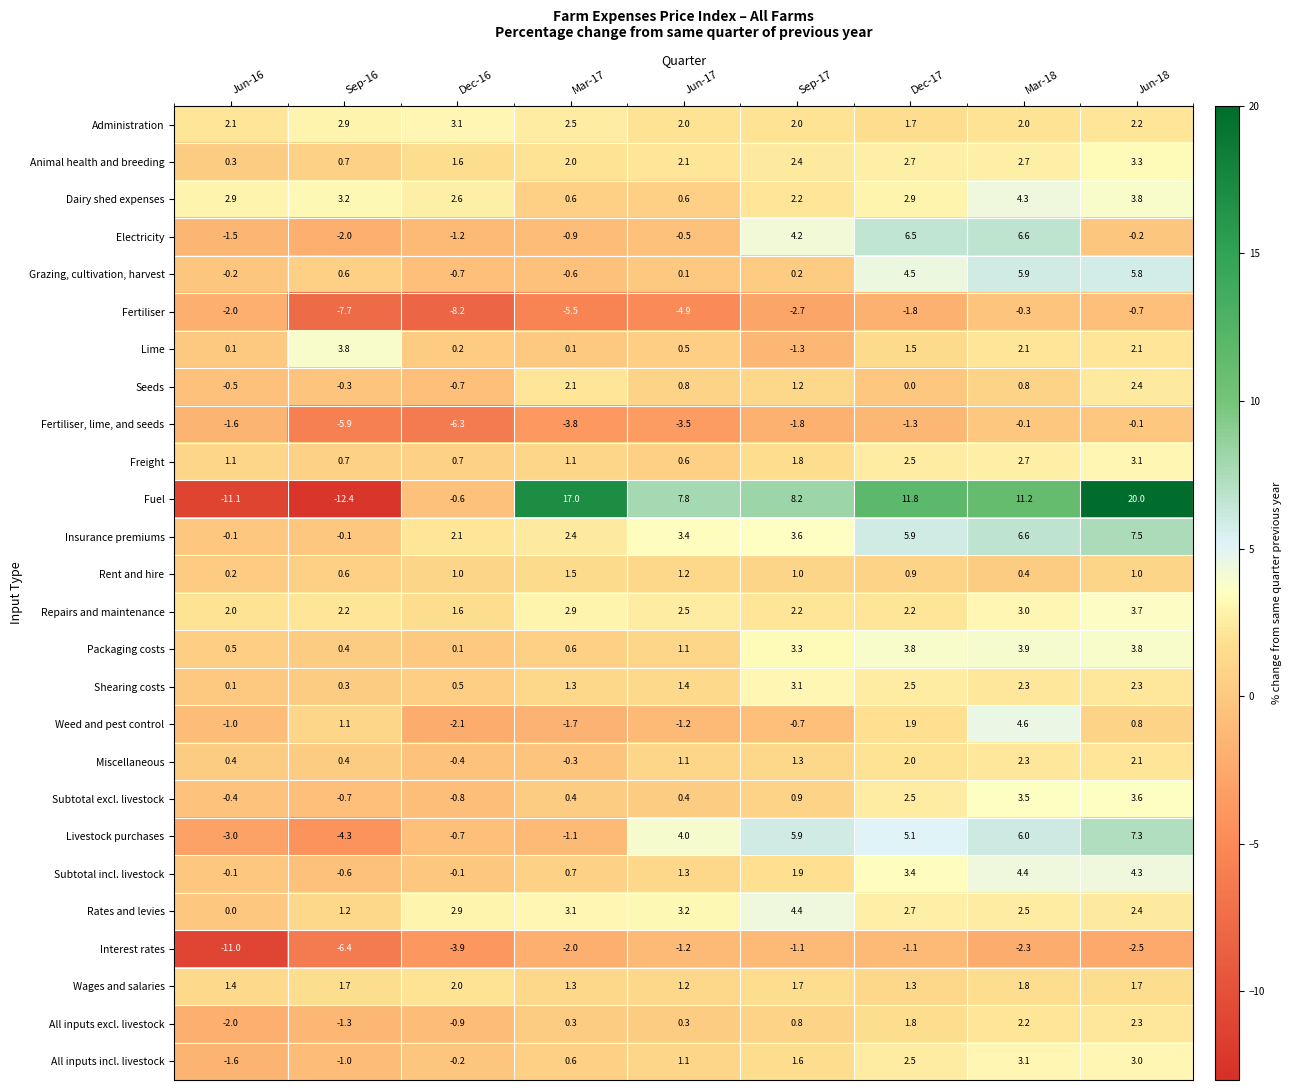

Is it true that Rates and levies equals 1.2 at Sep-16?

True